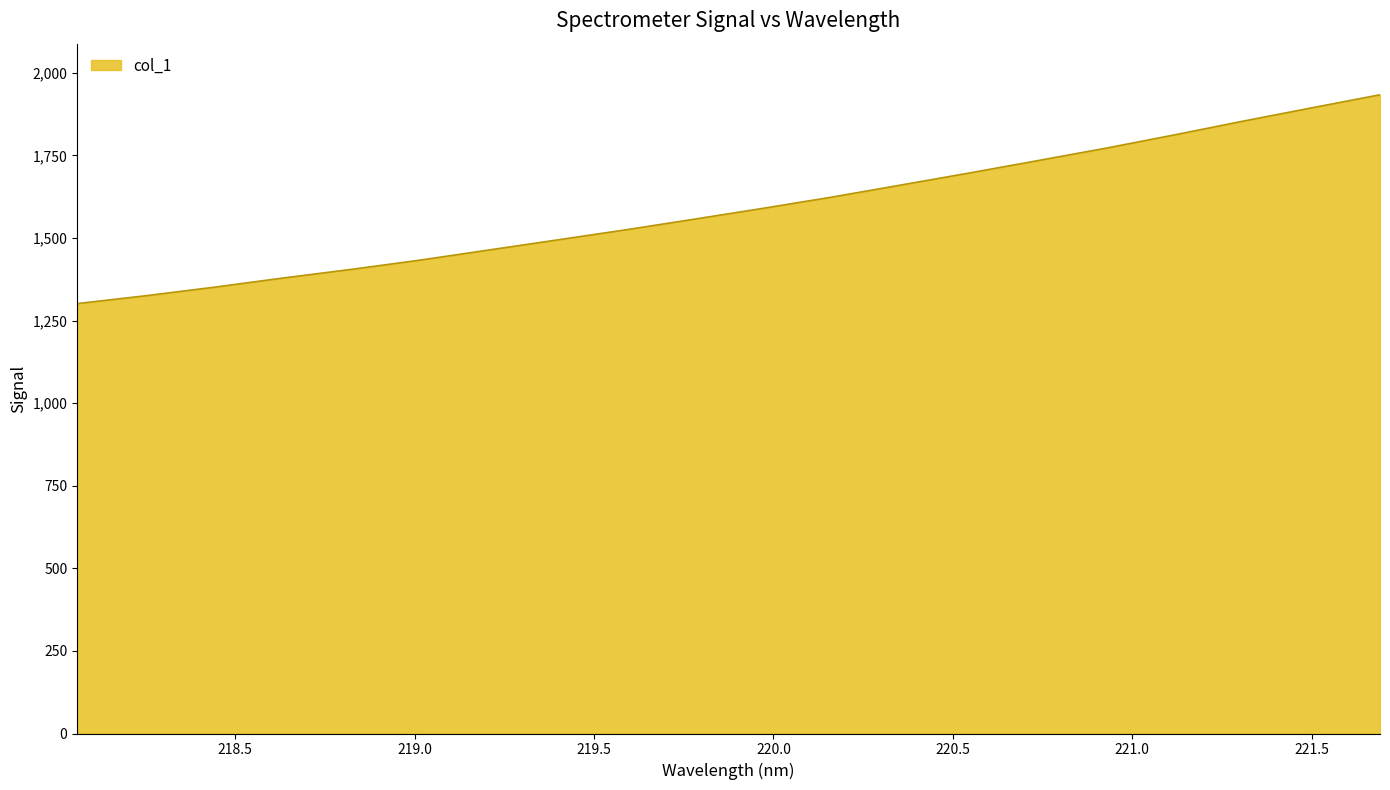

What is the minimum value shown in the chart?

1301.3